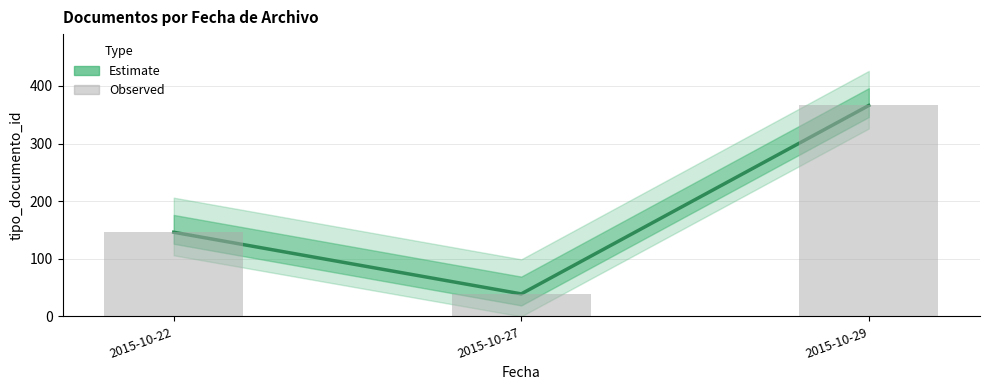

How many categories are shown in the chart?

3